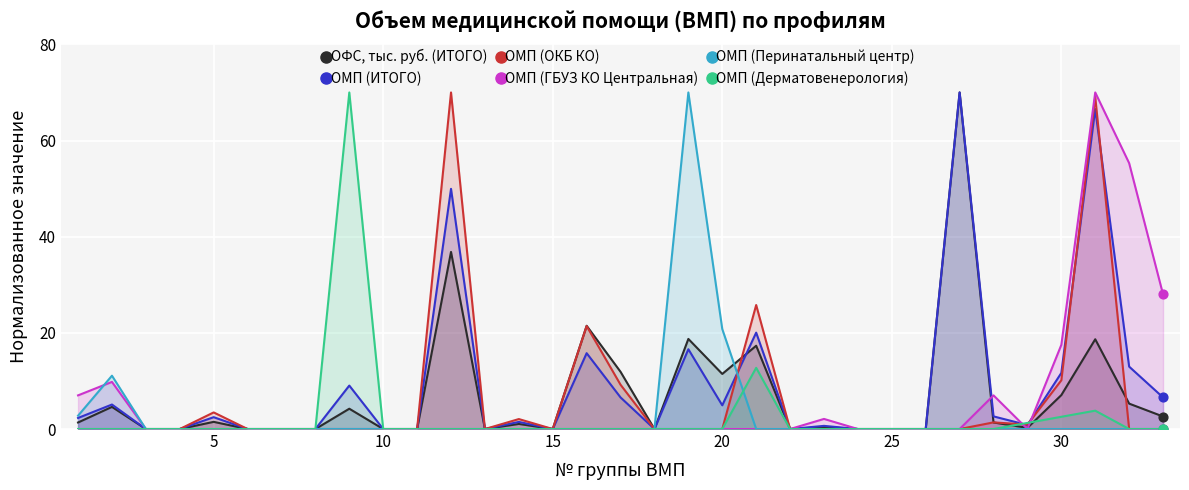

What are all the series names shown in the legend?

ОФС, тыс. руб. (ИТОГО), ОМП (ИТОГО), ОМП (ОКБ КО), ОМП (ГБУЗ КО Центральная), ОМП (Перинатальный центр), ОМП (Дерматовенерология)